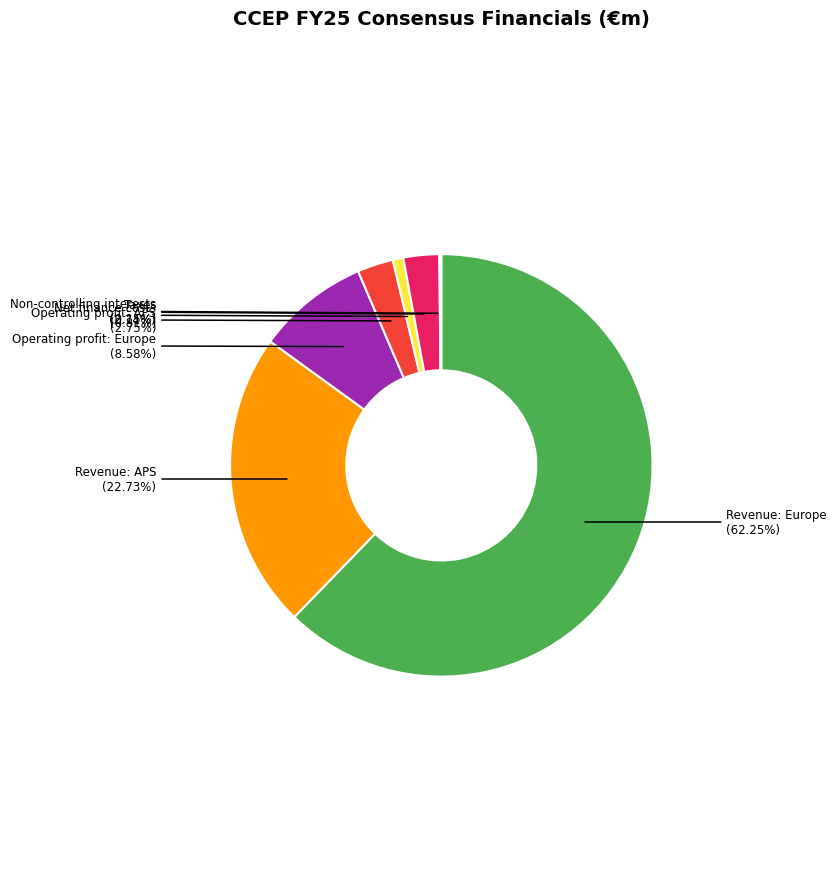

Does any single category account for the majority?

Yes